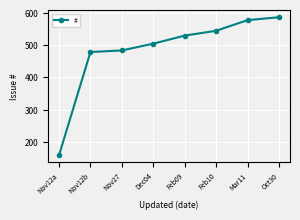

Does the chart have visible grid lines?

Yes